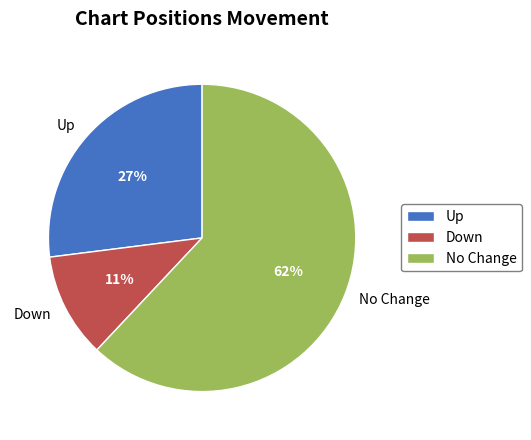

How many slices are in this pie chart?

3